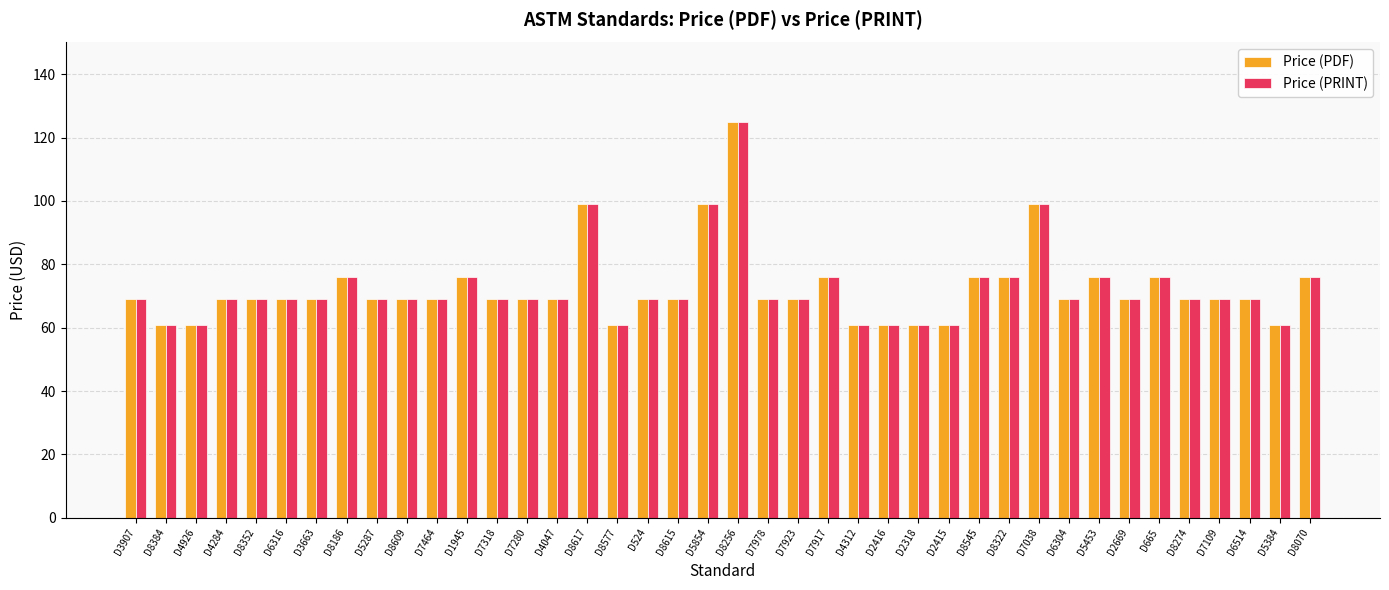

At how many categories does at least one series exceed 113?

1